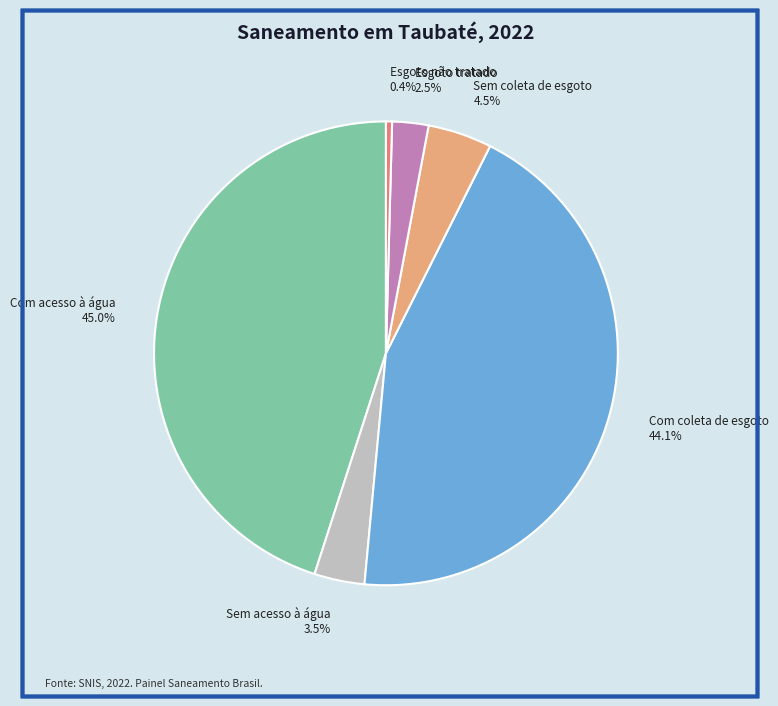

Does any single category account for the majority?

No